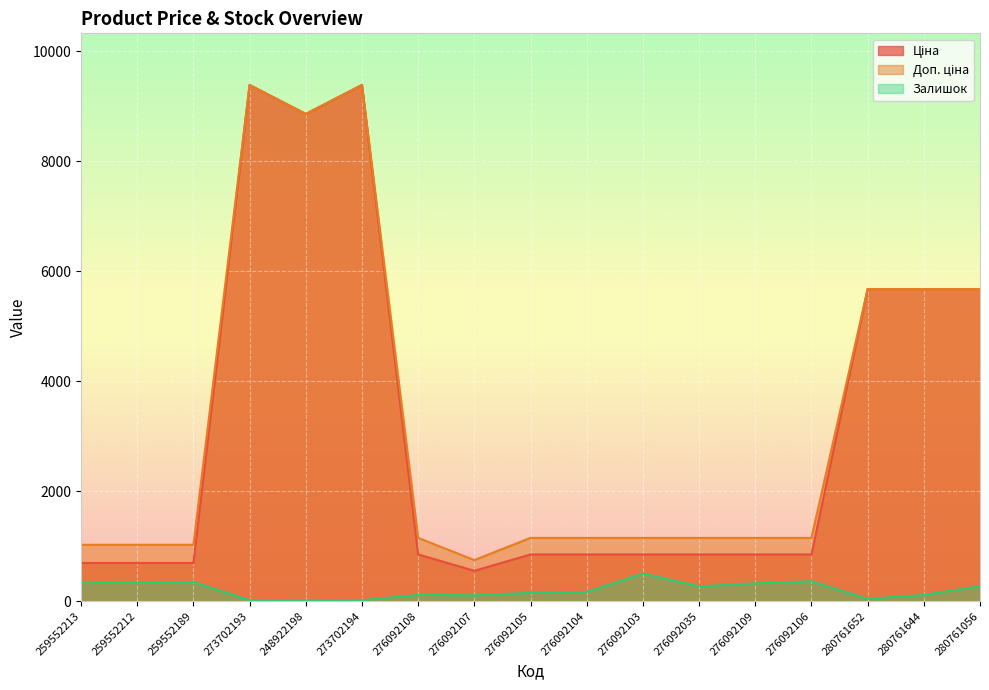

Does the chart display data point markers on the line(s)?

No